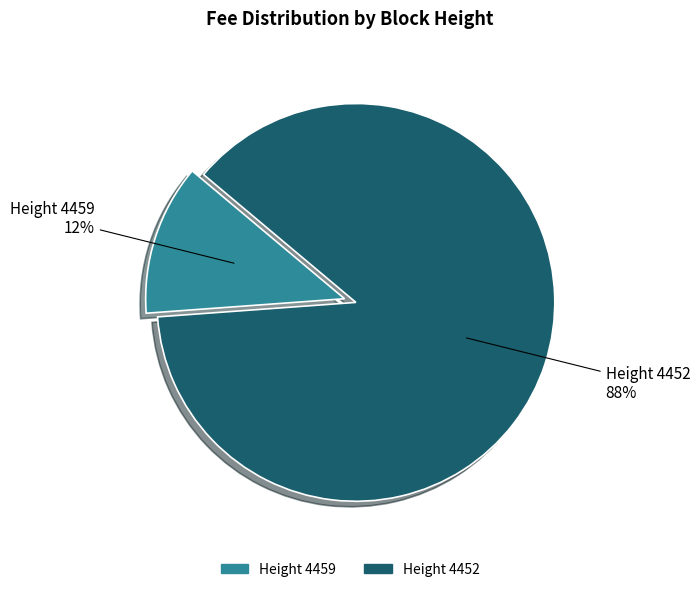

To the nearest percent, what is the average slice percentage?

50%